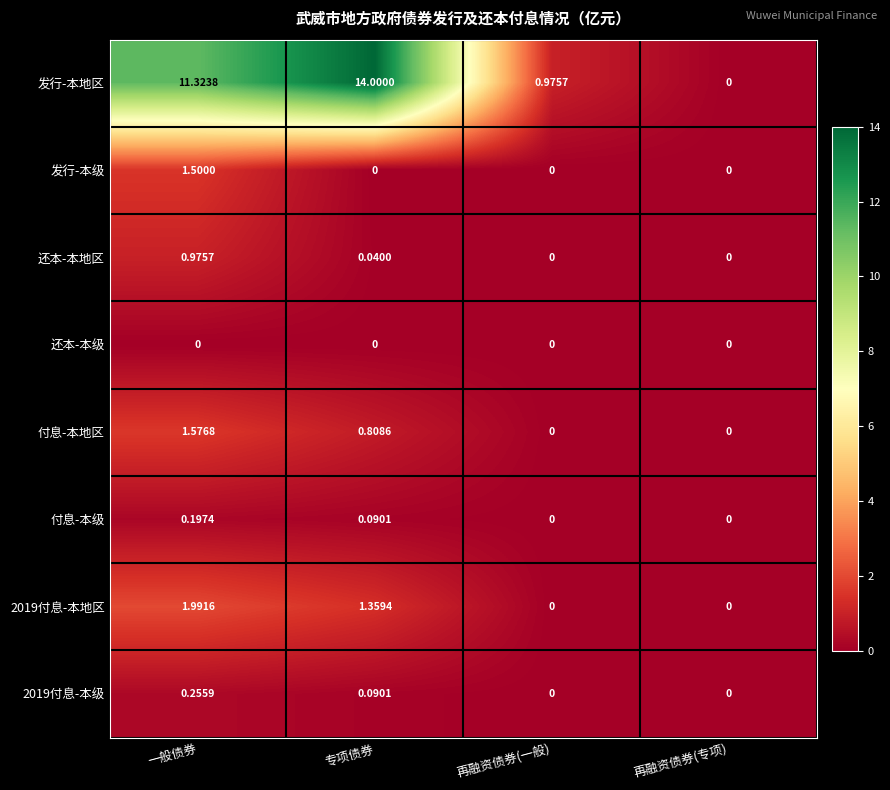

Which series has the largest total across all categories?

发行-本地区